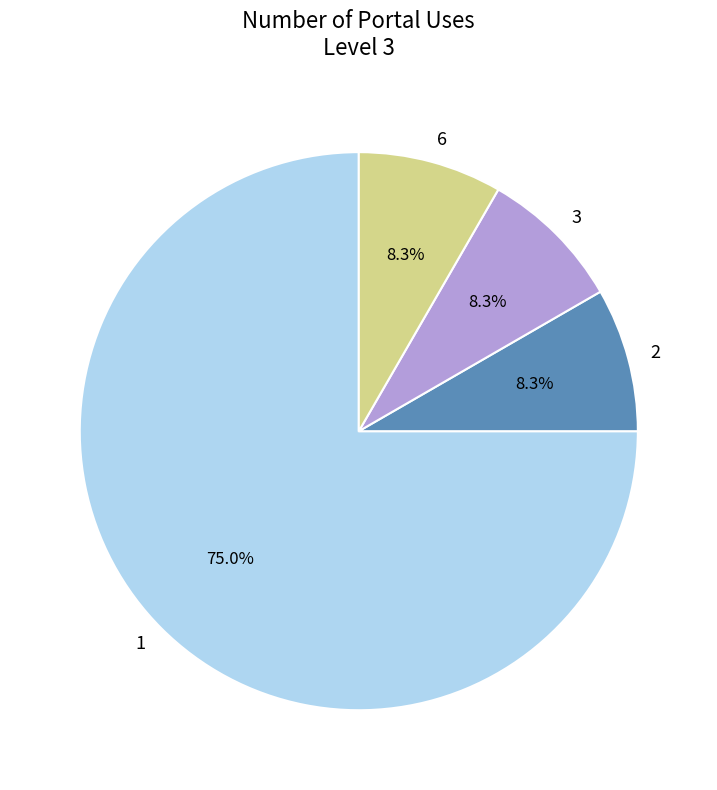

What is the ratio of the value at 1 to the value at 3?

9.0